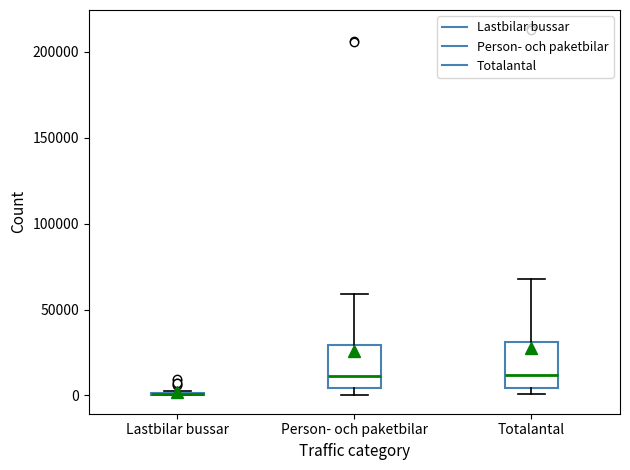

Reading left to right, transcribe this box plot: for each box, give where its median line is, the range the box spans, and where its two whiskers end, as read against the y-axis. The values are not printed on the chart, so give them approximately, as read against the axis.

Lastbilar bussar: box collapsed to a line at 0, whiskers 0 to 5000
Person- och paketbilar: median 10000, box 5000 to 30000, whiskers 0 to 60000
Totalantal: median 10000, box 5000 to 30000, whiskers 0 to 70000